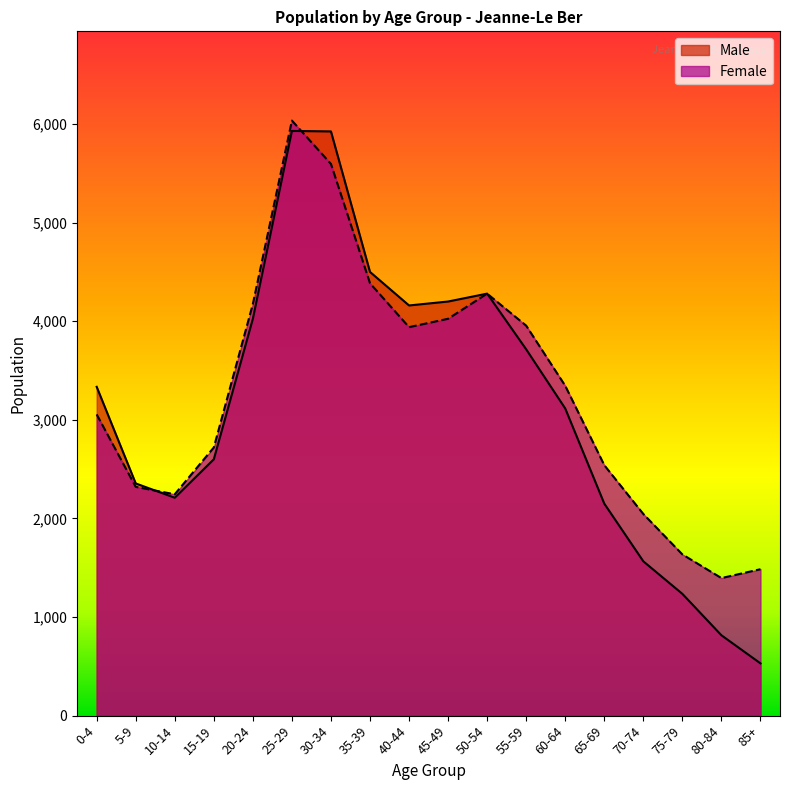

At 15-19, list the series in order from largest to smallest.

Female, Male